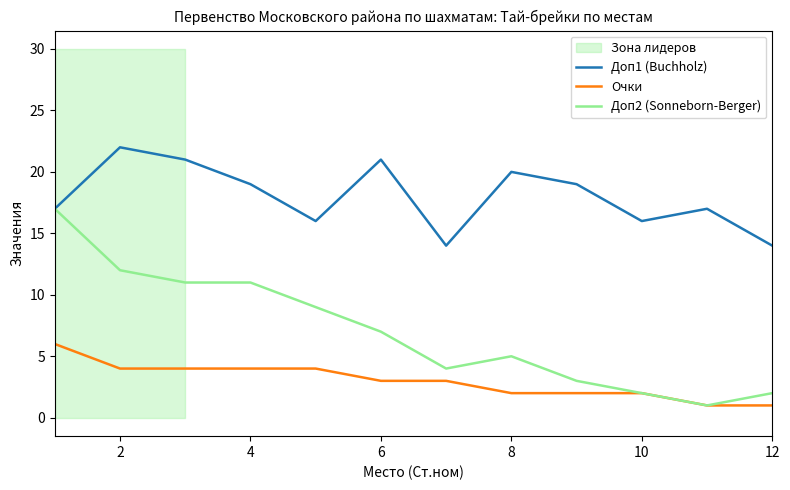

Reading left to right, what are all the values shown in this chart?

Доп1 (Buchholz): 17	22	21	19	16	21	14	20	19	16	17	14
Очки: 6	4	4	4	4	3	3	2	2	2	1	1
Доп2 (Sonneborn-Berger): 17	12	11	11	9	7	4	5	3	2	1	2